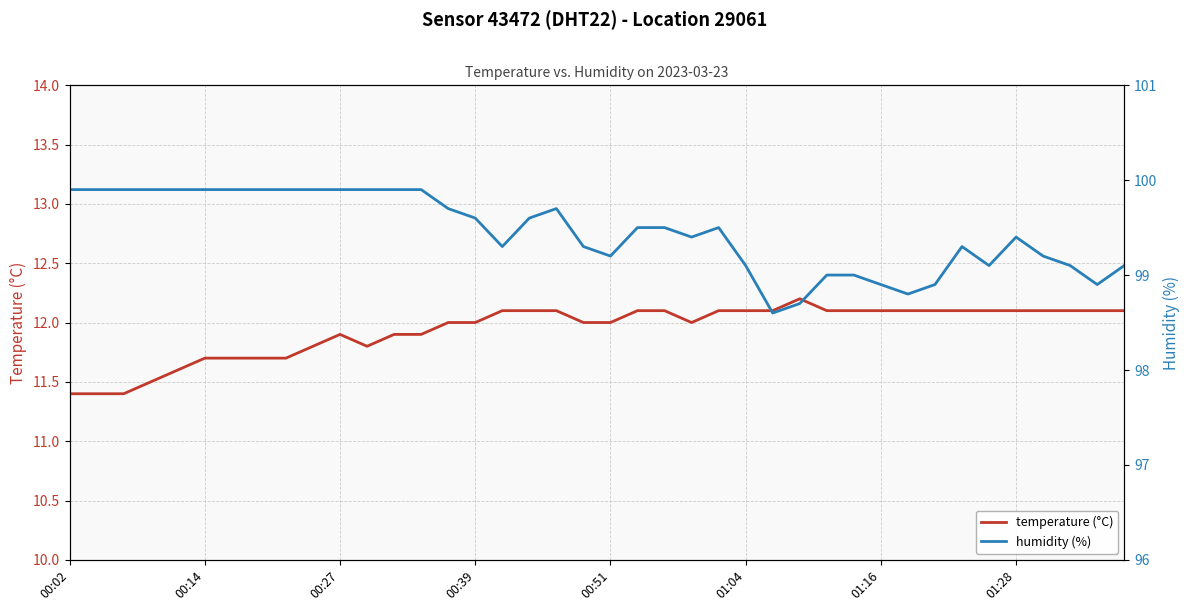

At 00:02, list the series in order from smallest to largest.

temperature (°C), humidity (%)